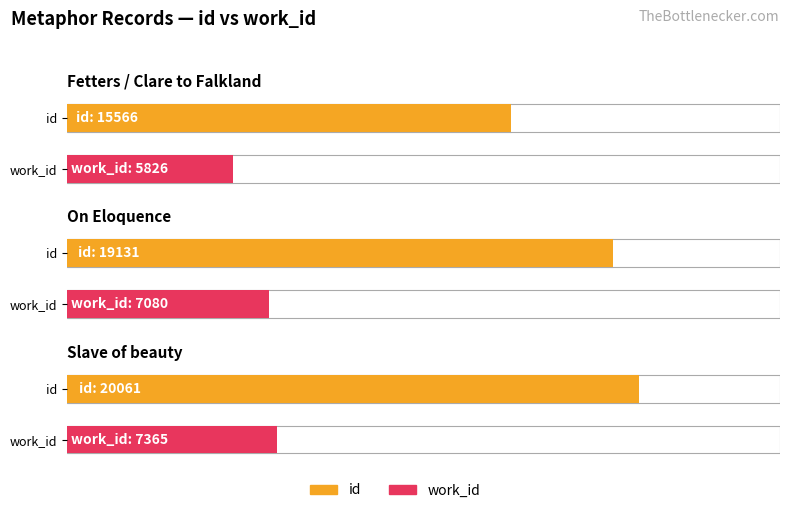

At how many categories does at least one series exceed 7891?

3